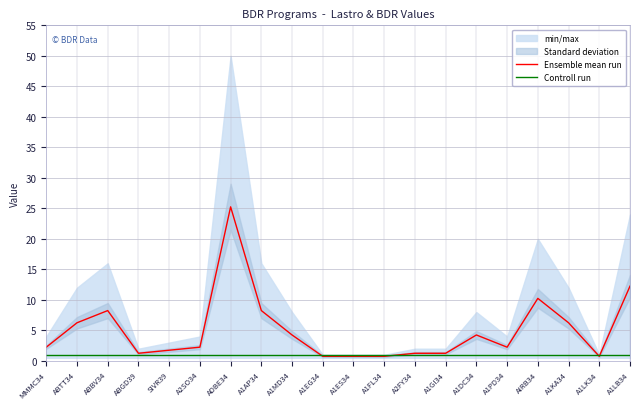

What is the sum of all Ensemble mean run values?

100.5